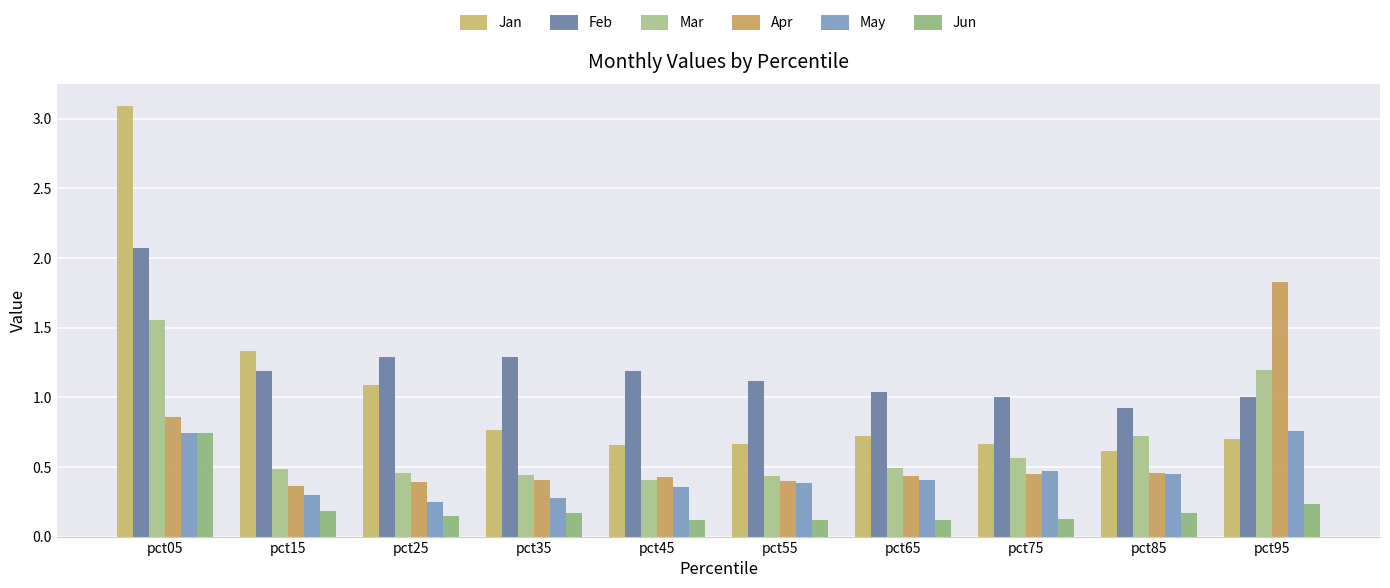

List the series in order of their peak value, lowest first.

Jun, May, Mar, Apr, Feb, Jan